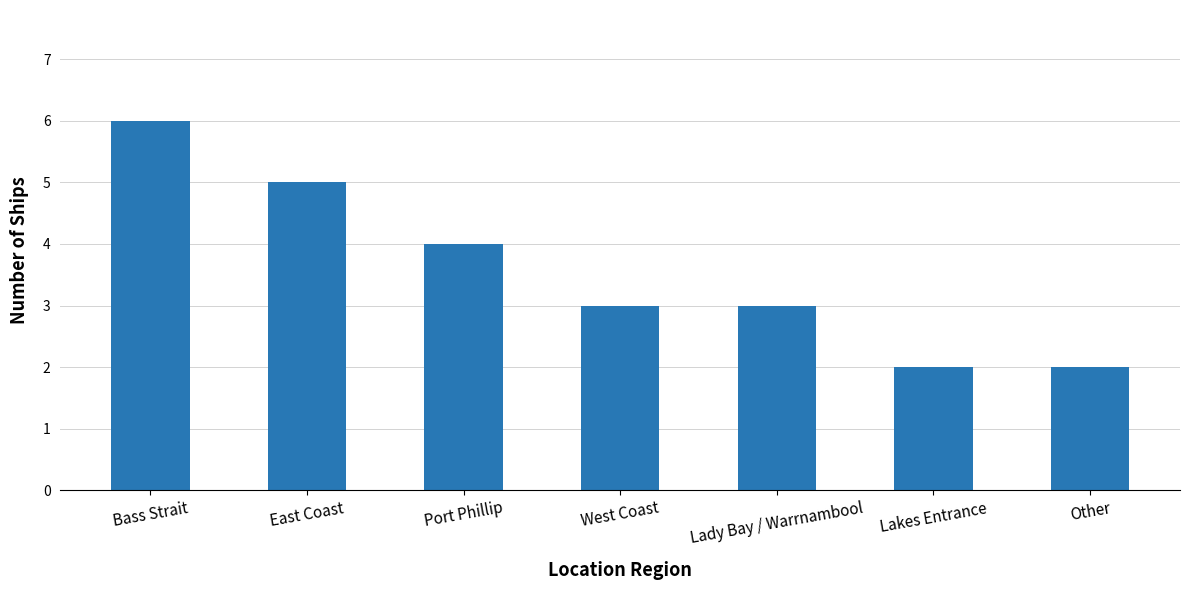

Which has a higher value, Bass Strait or Lakes Entrance?

Bass Strait